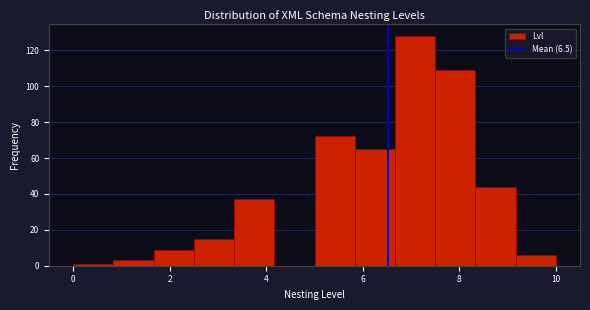

Reading left to right, transcribe this chart: for each bar, give the range it covers on the x-axis and its height. Neither the bar edges nor the heights are printed on the chart, so give them approximately, as read against the axes.

0.0 to 0.8: under 2
0.8 to 1.6: 4
1.6 to 2.6: 10
2.6 to 3.4: 16
3.4 to 4.2: 38
4.2 to 5.0: 0
5.0 to 5.8: 72
5.8 to 6.6: 66
6.6 to 7.6: 128
7.6 to 8.4: 110
8.4 to 9.2: 44
9.2 to 10.0: 6